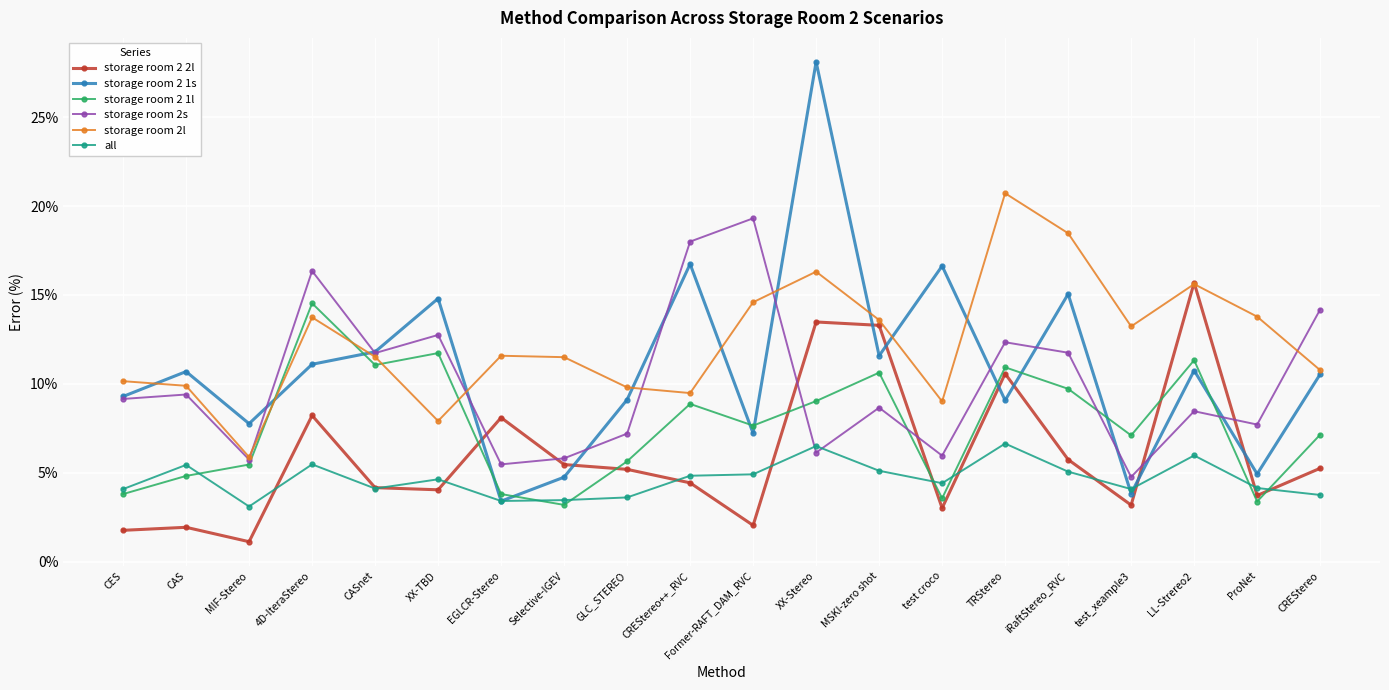

How many intersections are there between storage room 2 1l and storage room 2l?

4